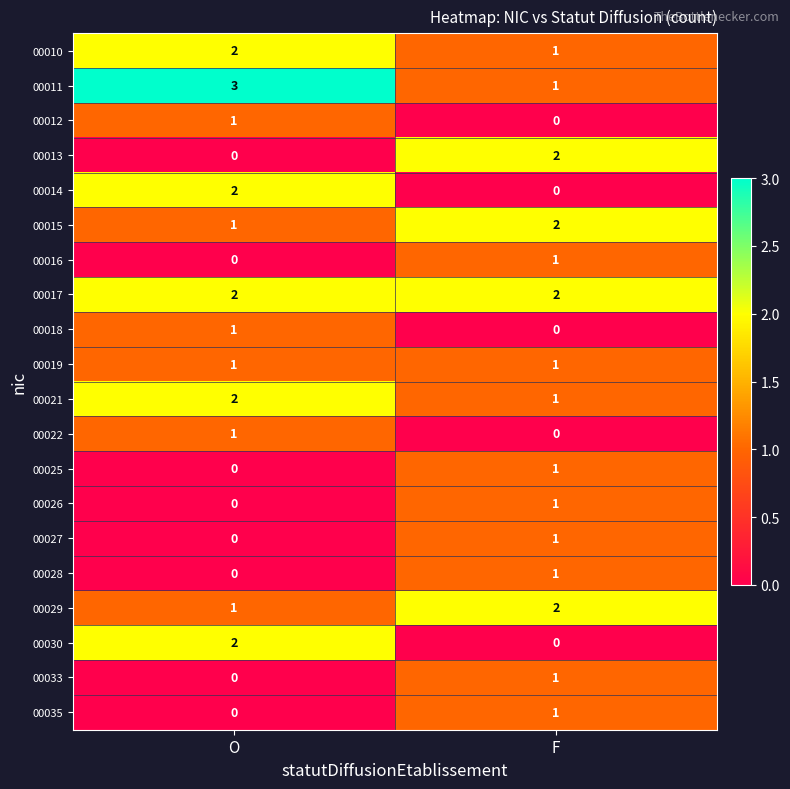

Rank the categories by 00025 value from lowest to highest.

O, F